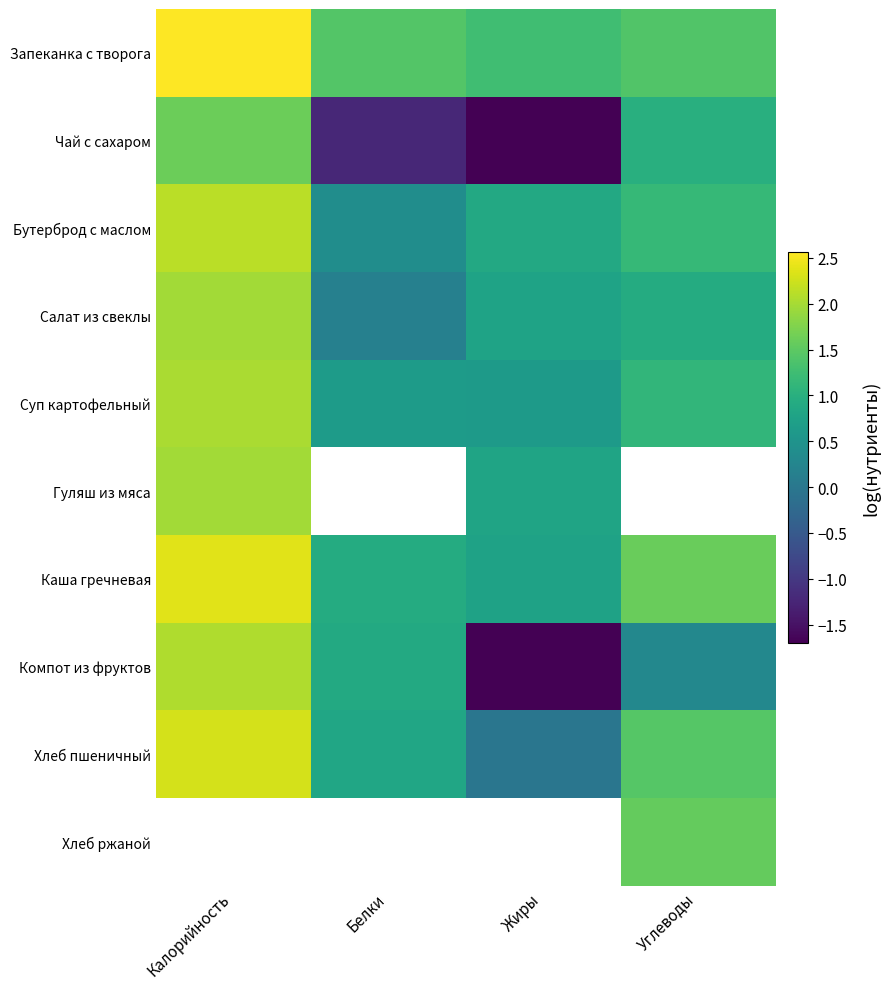

What is the difference between the Компот из фруктов values at Жиры and Углеводы?

2.0